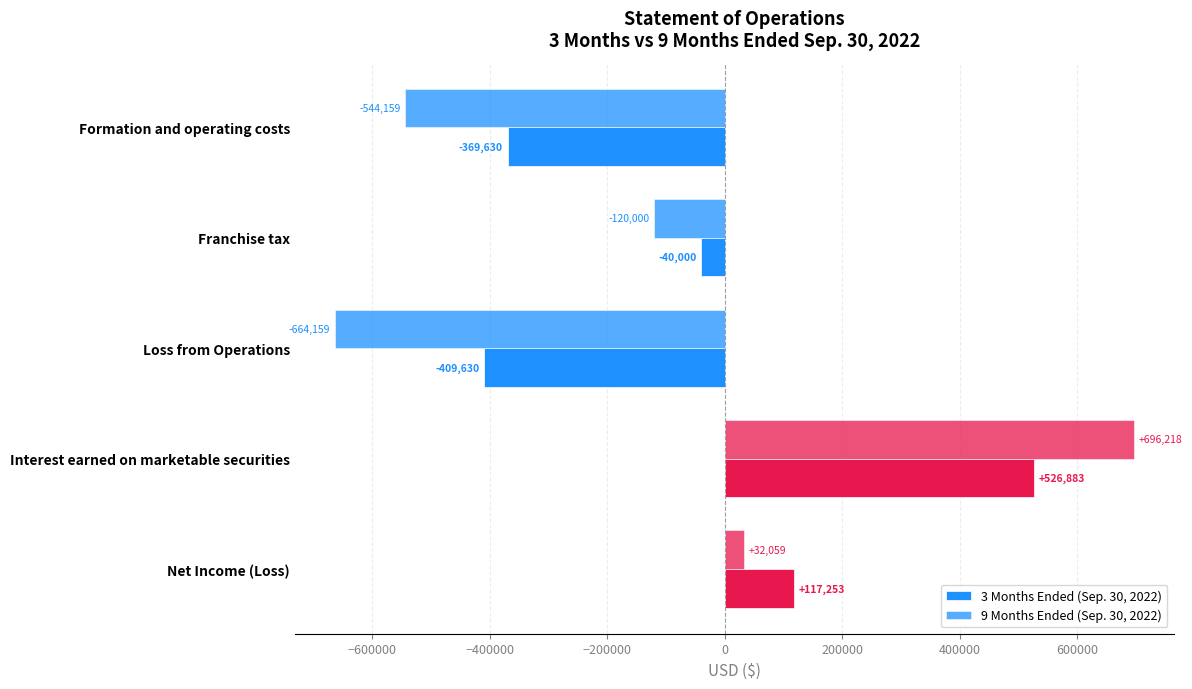

What is the lowest value of the 9 Months Ended (Sep. 30, 2022) series?

-664159